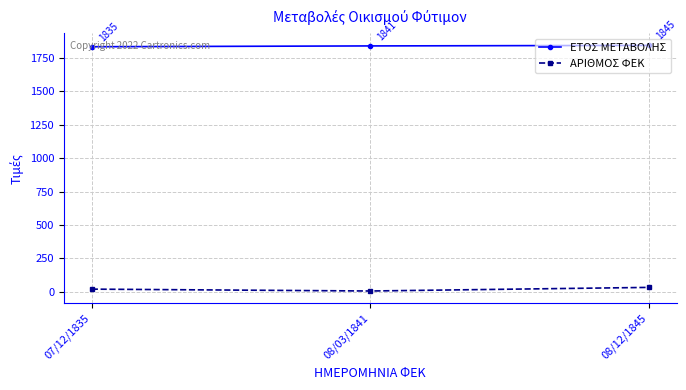

At which label is ΑΡΙΘΜΟΣ ΦΕΚ closest to 18?

07/12/1835